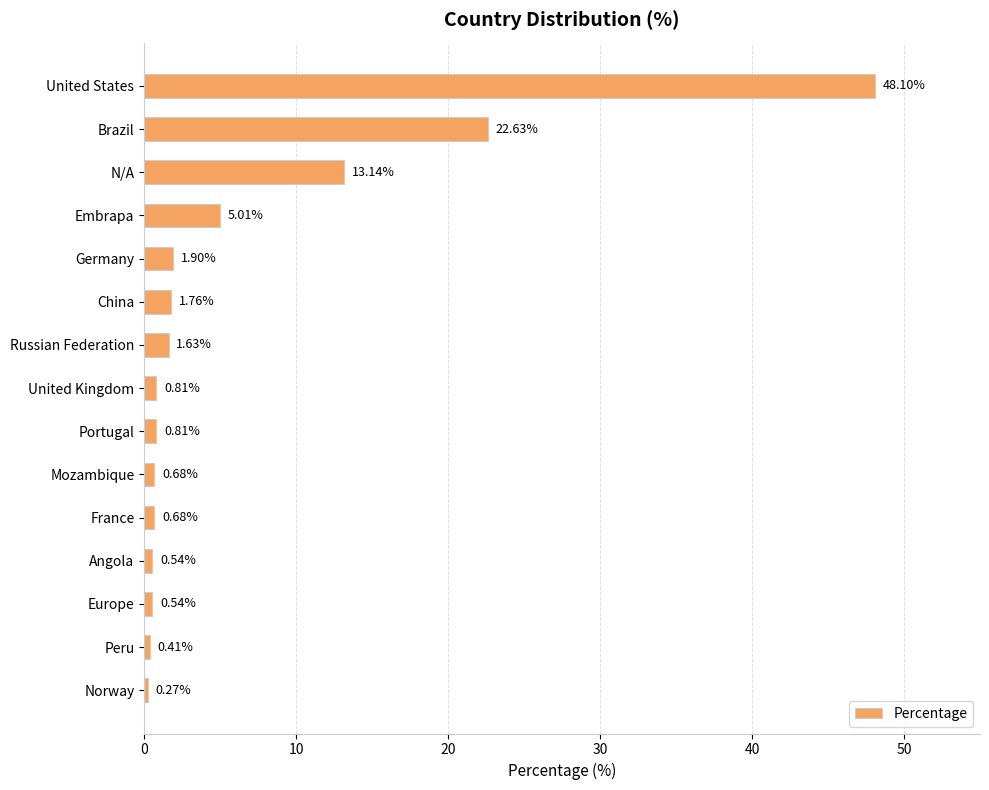

What is the difference between the second highest and minimum values?

22.4